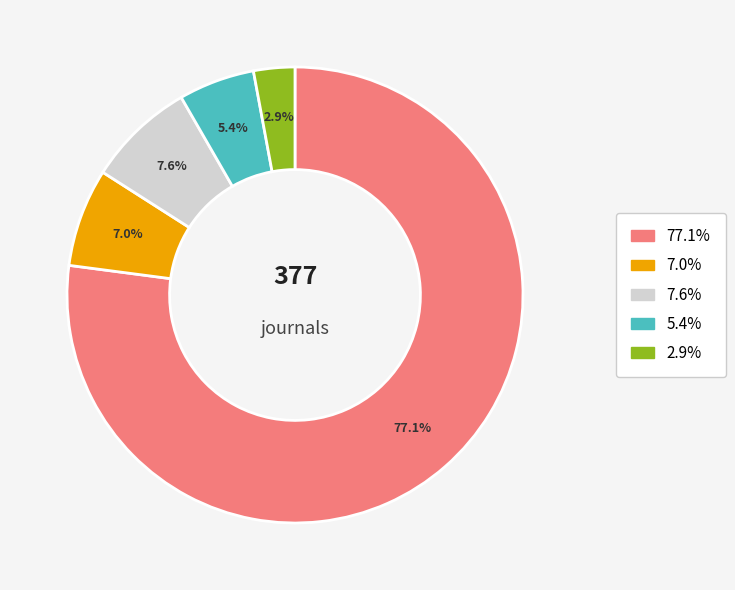

Does any single category account for the majority?

Yes